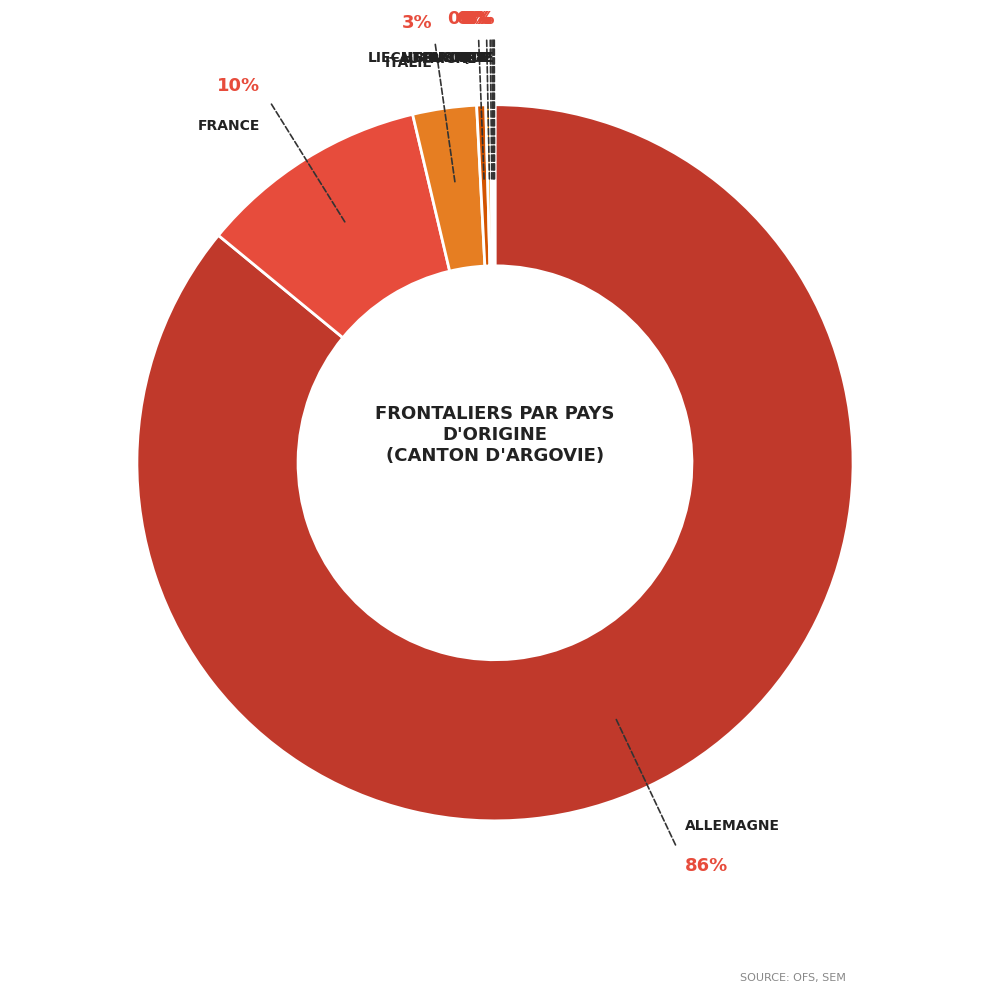

Count the number of slices in the pie.

9